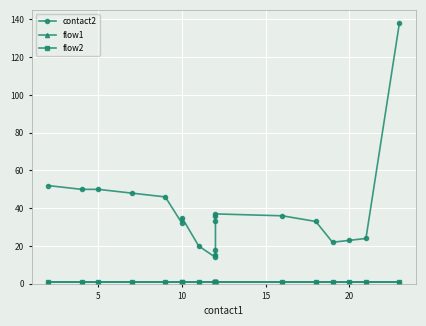

How many distinct data groups are displayed?

3